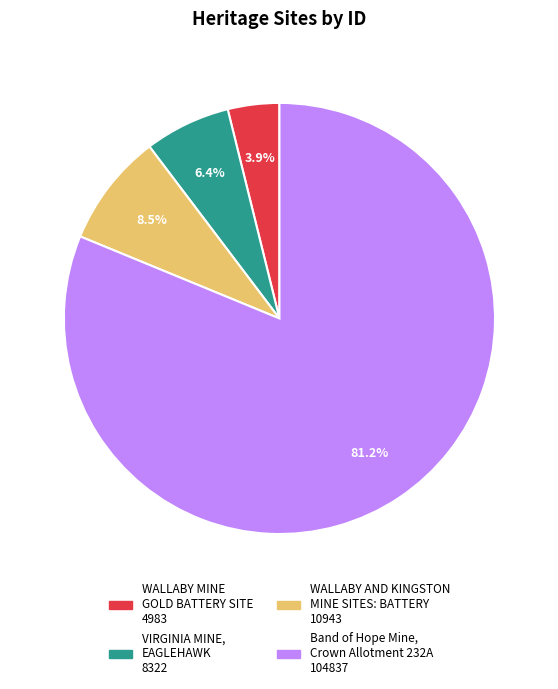

Approximately how many times larger is the value at VIRGINIA MINE, EAGLEHAWK compared to WALLABY AND KINGSTON MINE SITES: BATTERY?

0.8